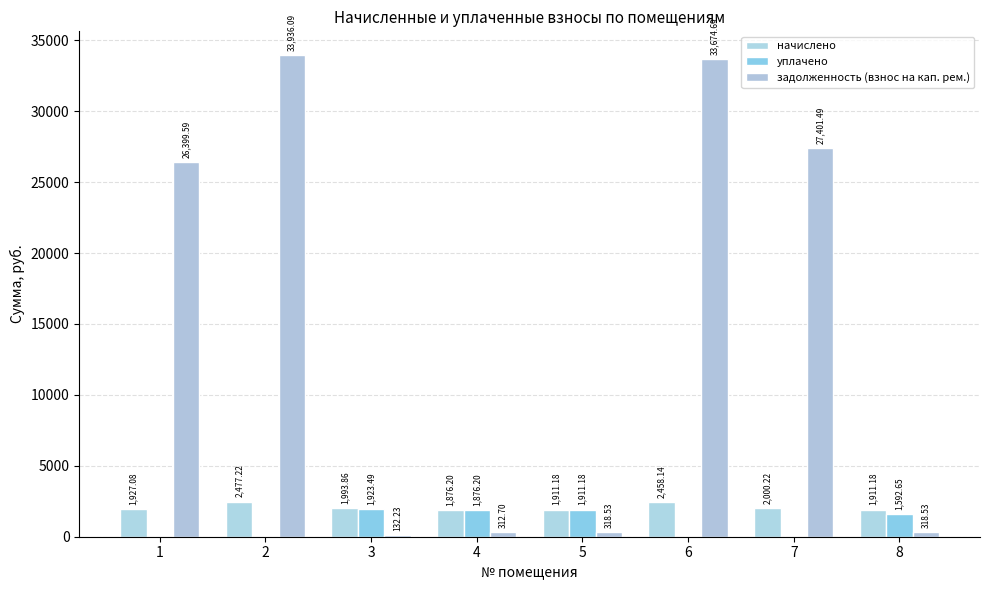

Is the value of задолженность (взнос на кап. рем.) at 7 greater than the value of уплачено at 6?

Yes